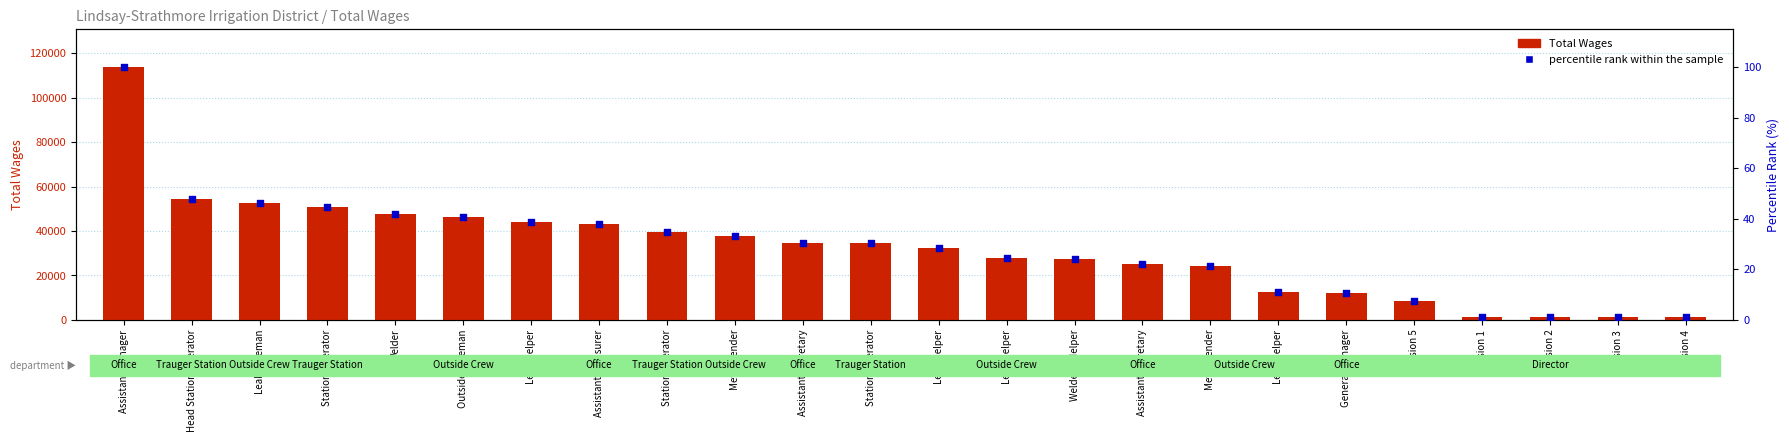

Which series contains the highest Y value?

Total Wages